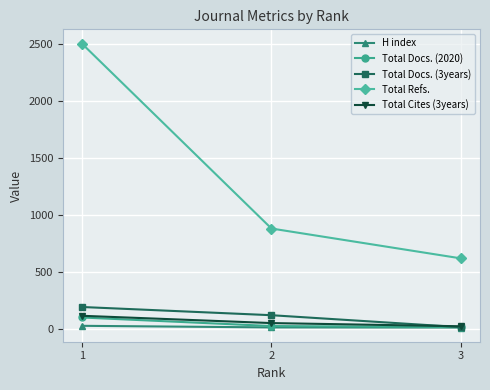

At which label does Total Docs. (2020) reach its peak?

1